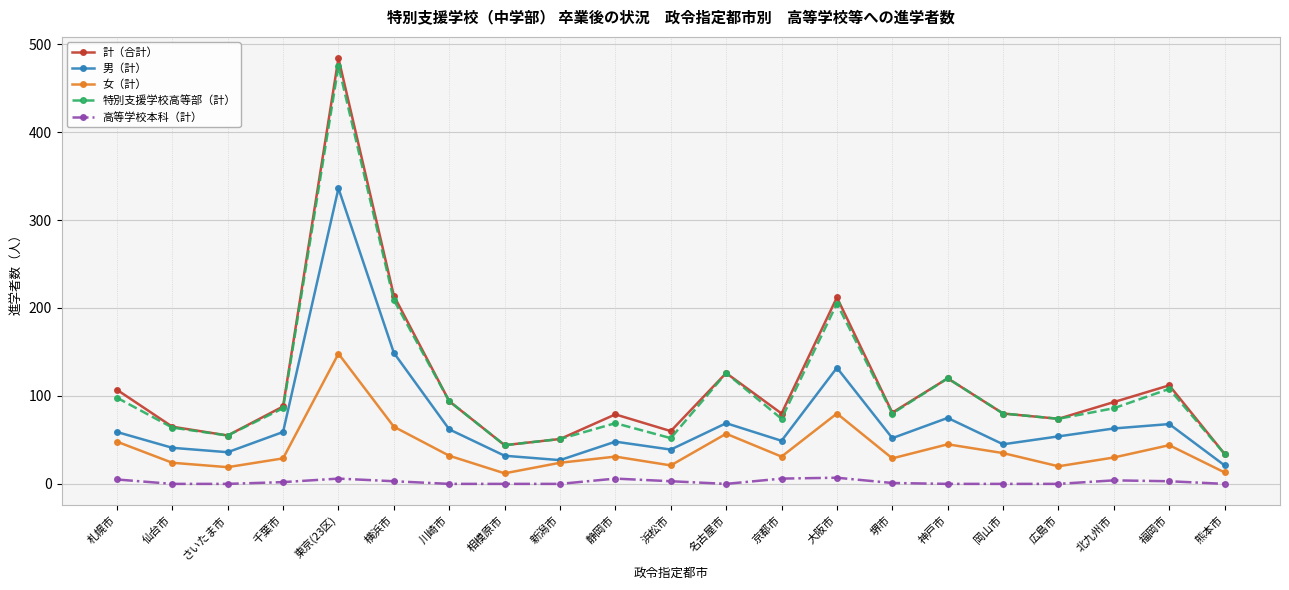

True or false: 特別支援学校高等部（計） and 男（計） cross at least once.

False